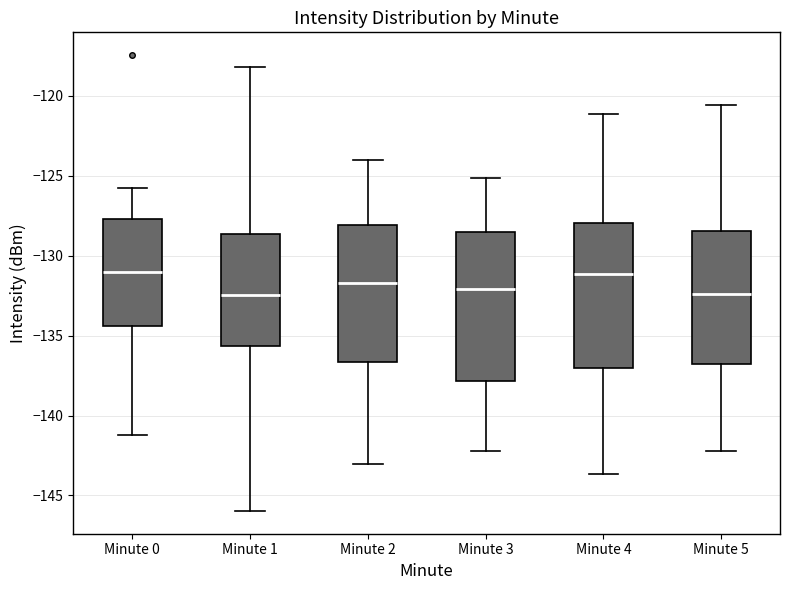

Where is the lower edge of the box for Minute 4 on the y-axis? The values are not printed on the chart, so give them approximately, as read against the axis.

-137.0